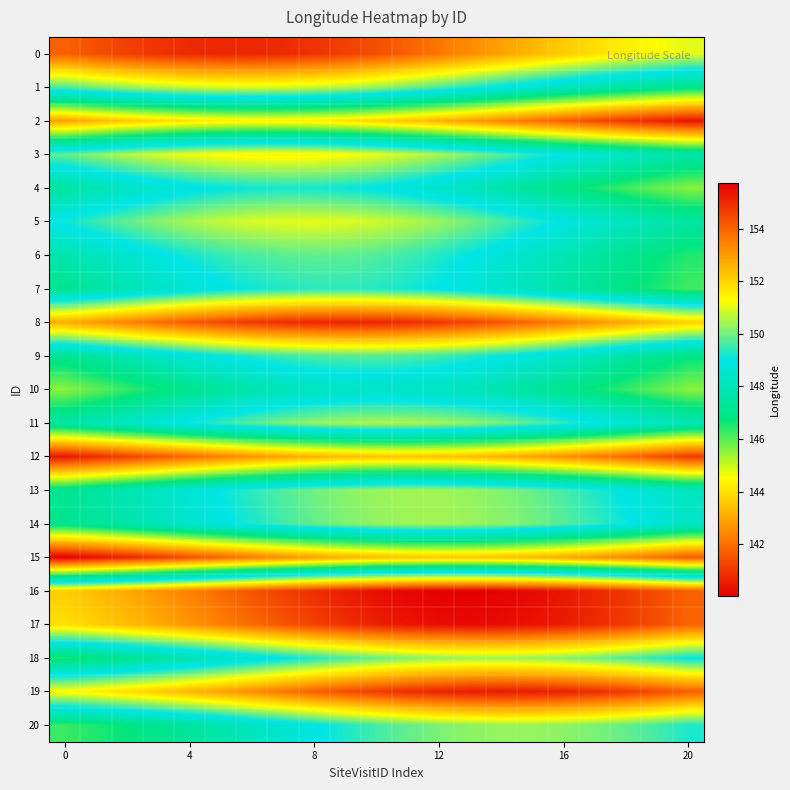

Reading left to right, list all the values displayed in this chart.

0: 154.0	154.3	154.6	154.8	155.0	155.1	155.1	155.0	154.8	154.6	154.3	154.0	153.7	153.3	152.9	152.5	152.2	151.8	151.5	151.2	151.0
1: 149.7	150.0	150.3	150.6	150.8	150.9	150.9	150.9	150.8	150.6	150.3	150.0	149.6	149.3	148.9	148.5	148.1	147.8	147.5	147.2	146.9
2: 142.9	143.2	143.6	143.8	144.1	144.2	144.3	144.3	144.2	144.0	143.8	143.5	143.2	142.8	142.4	142.0	141.7	141.3	141.0	140.7	140.4
3: 149.9	150.2	150.6	150.9	151.1	151.3	151.4	151.4	151.4	151.3	151.1	150.8	150.5	150.1	149.8	149.4	149.0	148.6	148.3	148.0	147.7
4: 147.5	147.8	148.2	148.5	148.8	149.0	149.1	149.2	149.2	149.1	148.9	148.7	148.4	148.1	147.7	147.3	146.9	146.6	146.2	145.9	145.6
5: 149.1	149.5	149.9	150.2	150.5	150.7	150.9	151.0	151.0	151.0	150.8	150.6	150.4	150.1	149.7	149.3	148.9	148.6	148.2	147.9	147.5
6: 147.8	148.2	148.5	148.9	149.2	149.5	149.7	149.8	149.8	149.8	149.7	149.5	149.3	149.0	148.7	148.3	147.9	147.5	147.2	146.8	146.5
7: 147.2	147.5	147.9	148.3	148.6	148.9	149.1	149.3	149.4	149.4	149.3	149.2	149.0	148.7	148.4	148.0	147.7	147.3	146.9	146.5	146.2
8: 152.7	153.1	153.5	153.8	154.2	154.5	154.7	154.9	155.1	155.1	155.1	155.0	154.8	154.5	154.2	153.9	153.5	153.1	152.8	152.4	152.0
9: 147.2	147.6	147.9	148.3	148.7	149.0	149.3	149.5	149.7	149.8	149.8	149.7	149.5	149.3	149.0	148.7	148.3	148.0	147.6	147.2	146.9
10: 145.6	145.9	146.3	146.7	147.1	147.4	147.7	148.0	148.1	148.3	148.3	148.3	148.1	148.0	147.7	147.4	147.1	146.7	146.3	145.9	145.6
11: 147.6	148.0	148.4	148.8	149.1	149.5	149.8	150.1	150.3	150.5	150.5	150.5	150.5	150.3	150.1	149.8	149.5	149.1	148.7	148.3	148.0
12: 140.4	140.8	141.2	141.6	141.9	142.3	142.6	142.9	143.2	143.4	143.5	143.5	143.5	143.3	143.1	142.9	142.6	142.2	141.9	141.5	141.1
13: 147.2	147.6	147.9	148.3	148.7	149.1	149.4	149.7	150.0	150.2	150.4	150.4	150.4	150.3	150.2	149.9	149.6	149.3	148.9	148.6	148.2
14: 147.1	147.4	147.7	148.1	148.5	148.9	149.2	149.6	149.9	150.1	150.3	150.4	150.4	150.4	150.2	150.0	149.8	149.5	149.1	148.7	148.3
15: 140.0	140.3	140.7	141.0	141.4	141.8	142.2	142.5	142.9	143.1	143.3	143.5	143.5	143.5	143.4	143.2	143.0	142.7	142.4	142.0	141.6
16: 152.1	152.4	152.8	153.1	153.5	153.9	154.2	154.6	154.9	155.2	155.5	155.6	155.7	155.8	155.7	155.5	155.3	155.1	154.7	154.4	154.0
17: 151.8	152.1	152.4	152.7	153.1	153.5	153.9	154.2	154.6	154.9	155.2	155.4	155.5	155.5	155.5	155.4	155.2	155.0	154.7	154.4	154.0
18: 146.6	146.8	147.1	147.5	147.8	148.2	148.6	149.0	149.3	149.6	149.9	150.2	150.3	150.4	150.4	150.4	150.2	150.0	149.7	149.4	149.0
19: 151.3	151.6	151.9	152.2	152.5	152.9	153.3	153.7	154.0	154.4	154.7	154.9	155.1	155.3	155.3	155.3	155.2	155.0	154.7	154.4	154.1
20: 146.3	146.5	146.8	147.1	147.4	147.8	148.1	148.5	148.9	149.3	149.6	149.9	150.1	150.3	150.3	150.3	150.3	150.1	149.9	149.6	149.3